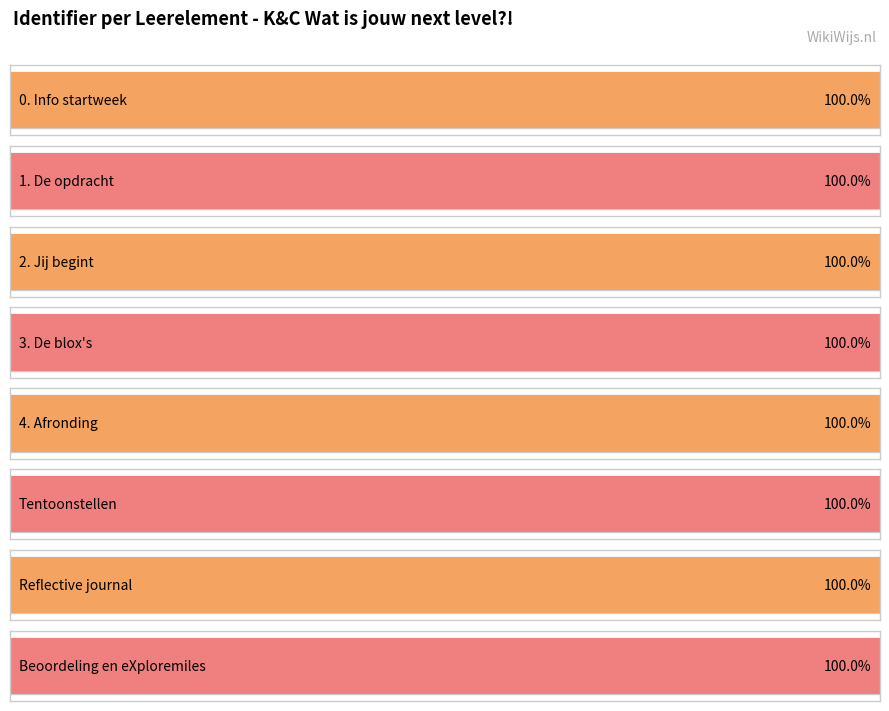

Rank the categories by value from lowest to highest.

0. Info startweek, 1. De opdracht, 2. Jij begint, 3. De blox's, 4. Afronding, Tentoonstellen, Reflective journal, Beoordeling en eXploremiles